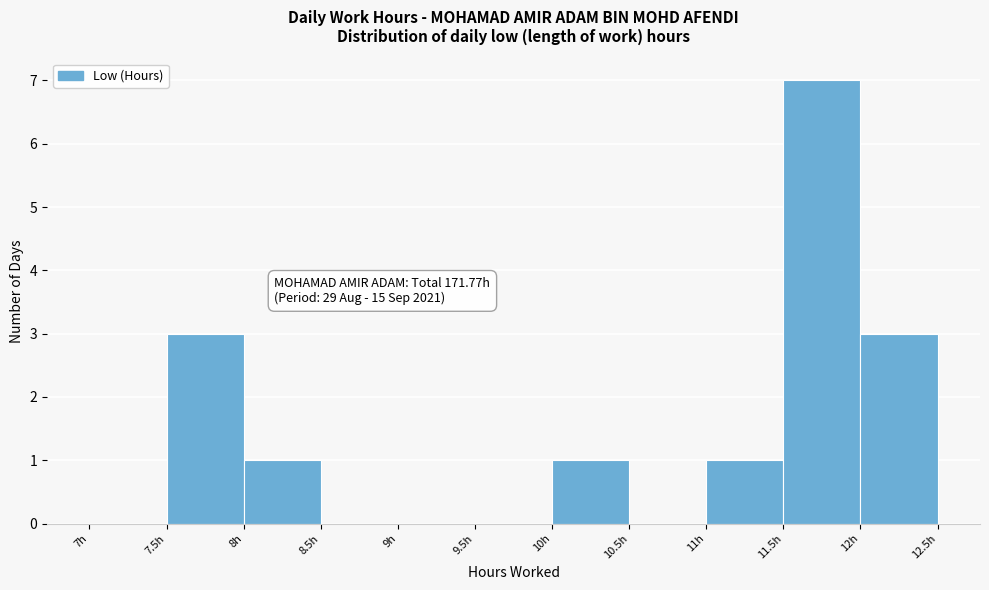

Which range on the x-axis has the tallest bar?

11.5 to 12.0